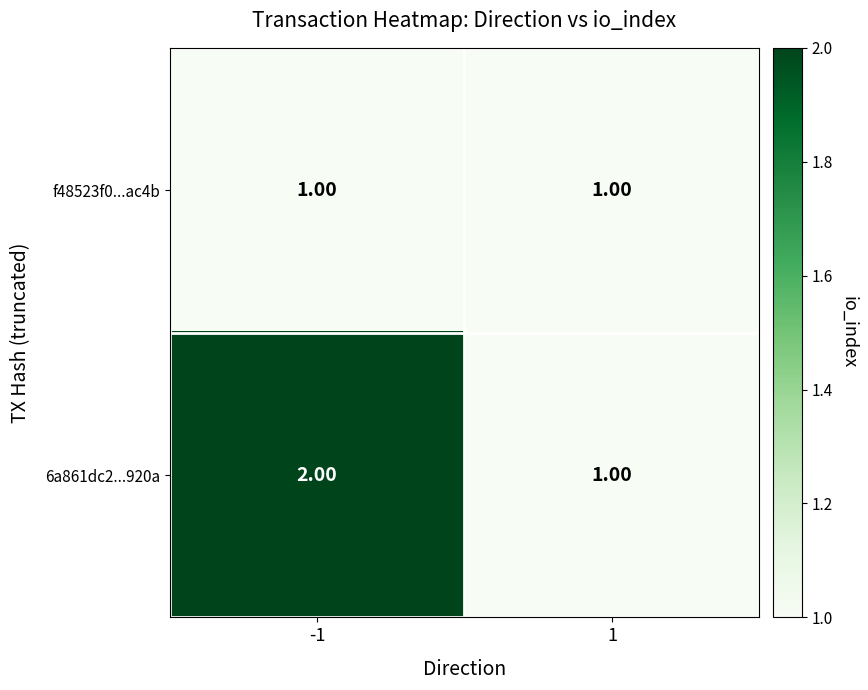

What is the sum of the 6a861dc2...920a values at 1 and -1?

3